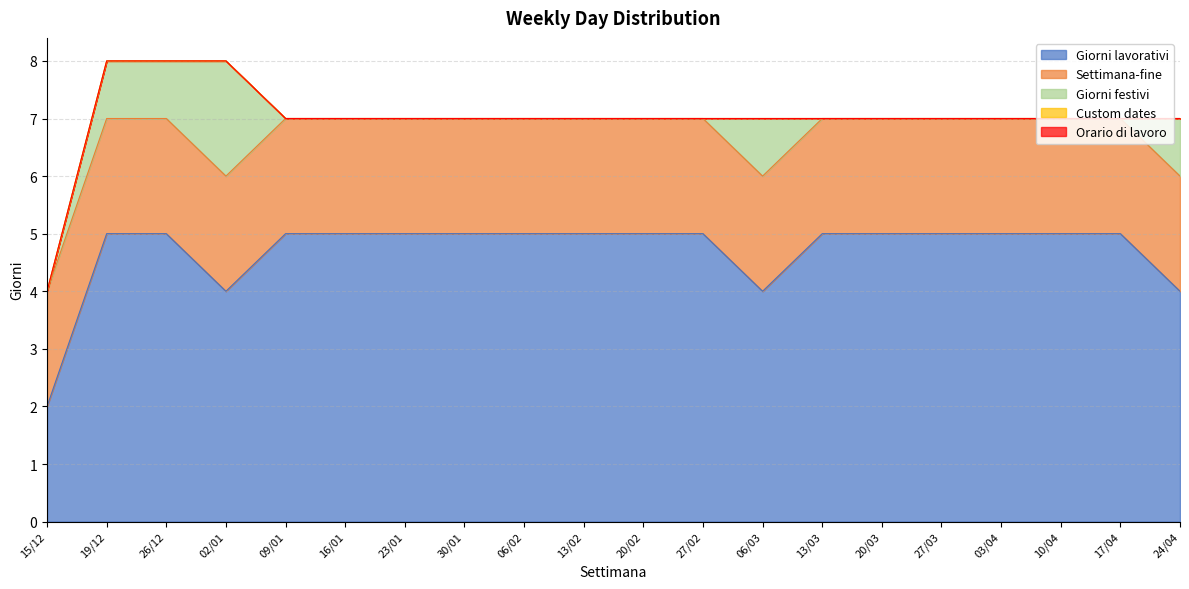

True or false: Settimana-fine has a value of 1 at 20/02.

False